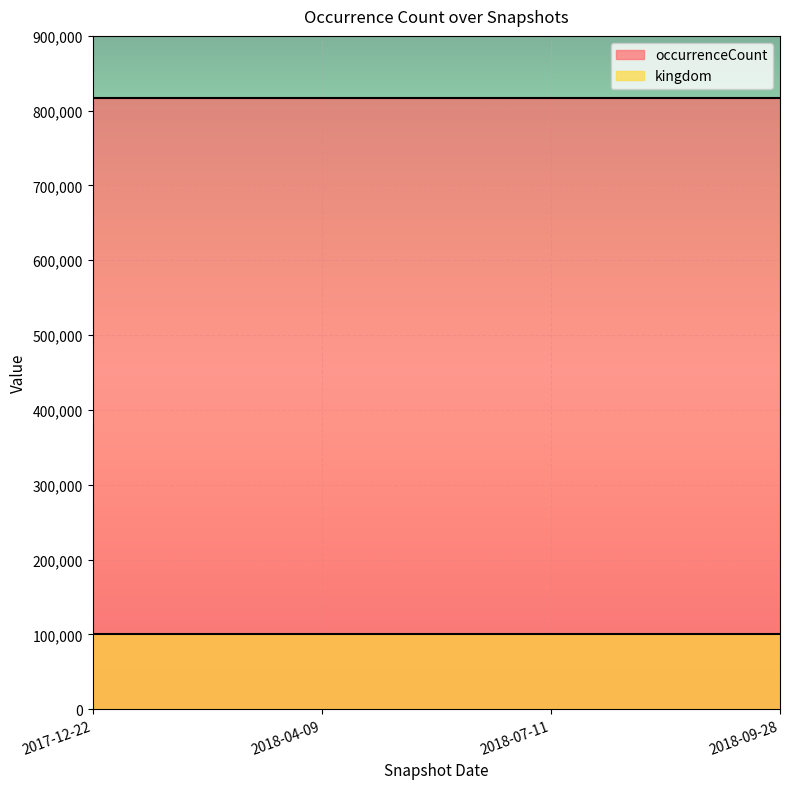

List the labels in order of occurrenceCount value, largest first.

2017-12-22, 2018-04-09, 2018-07-11, 2018-09-28